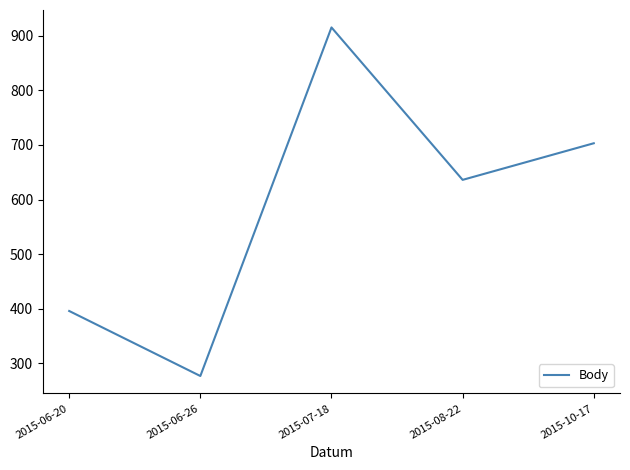

How many values are below 636?

2